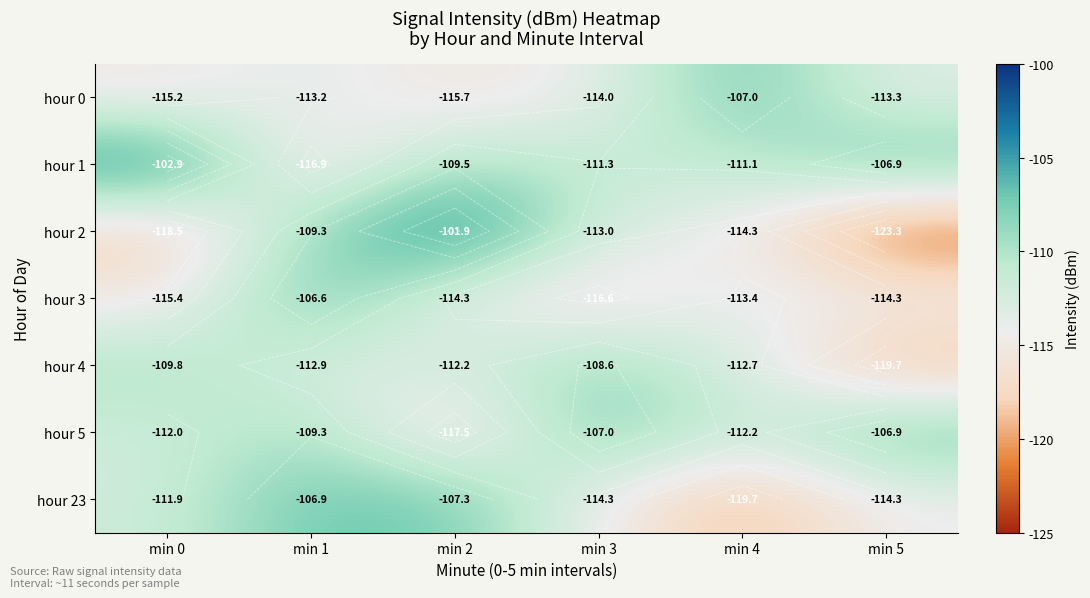

Which label corresponds to the smallest value in the chart?

min 5